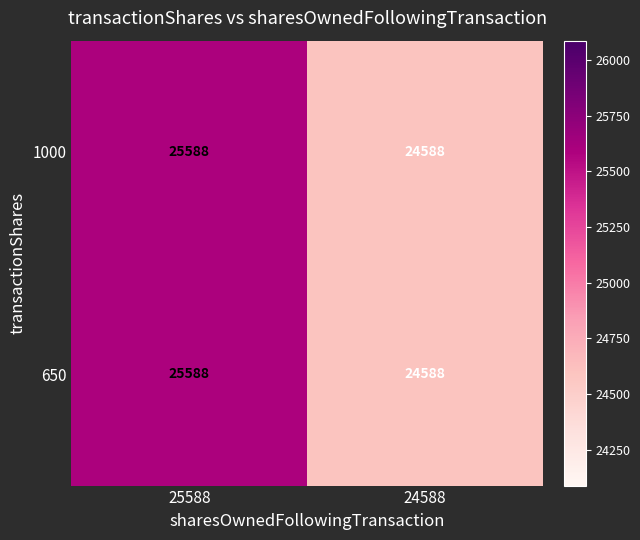

At which category is the sum across all series the highest?

25588